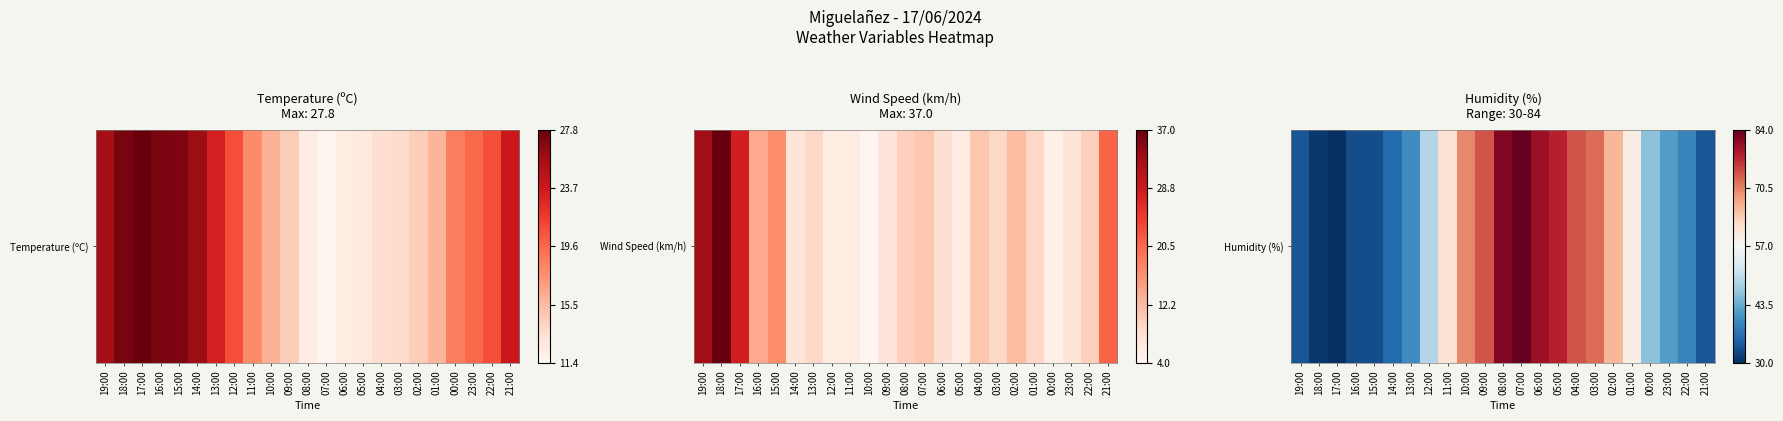

Is it true that the value at 10:00 is 1.2?

False